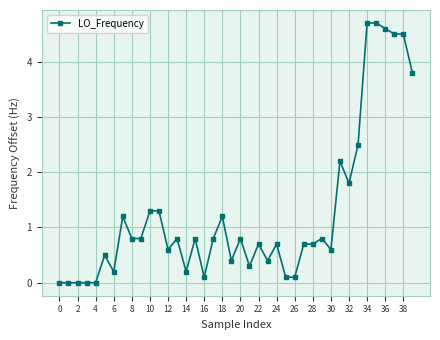

True or false: there are more than 0 points higher than both neighbors.

True